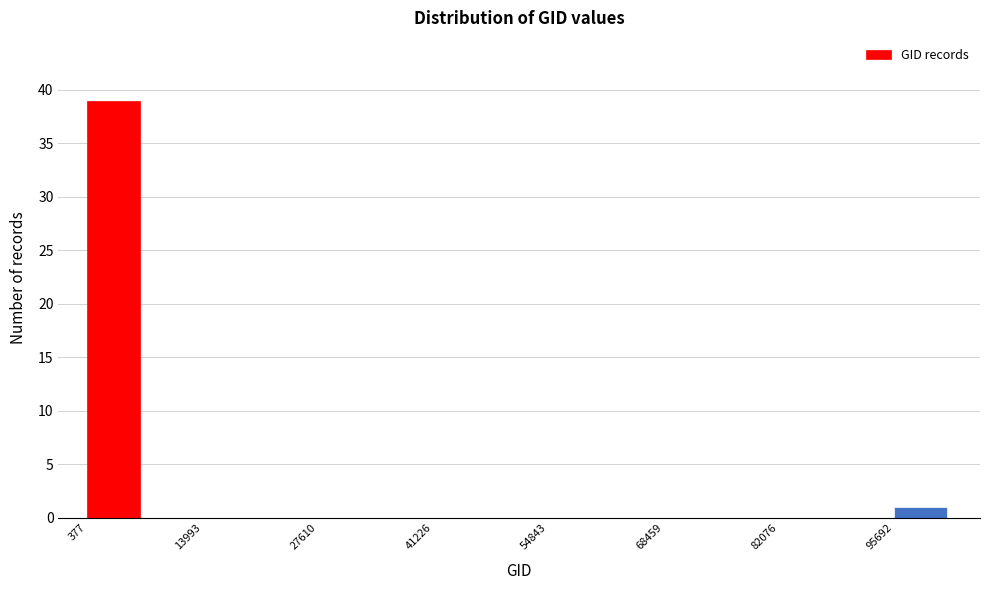

Read against the x-axis, roughly where is the centre of the tallest bar?

4000